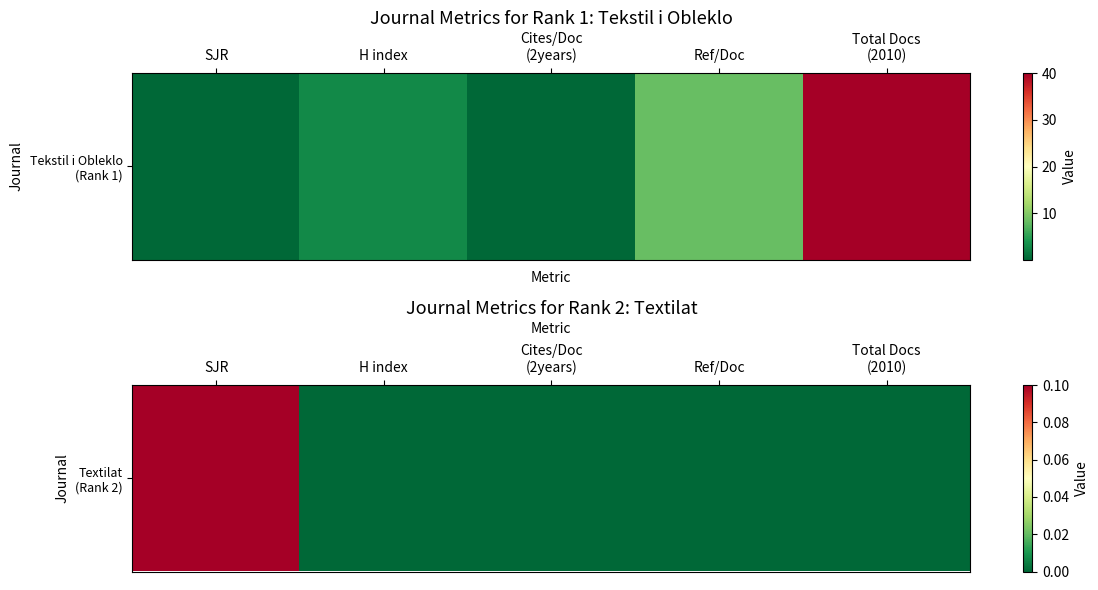

Rank the categories by value from highest to lowest.

SJR, H index, Cites/Doc
(2years), Ref/Doc, Total Docs
(2010)